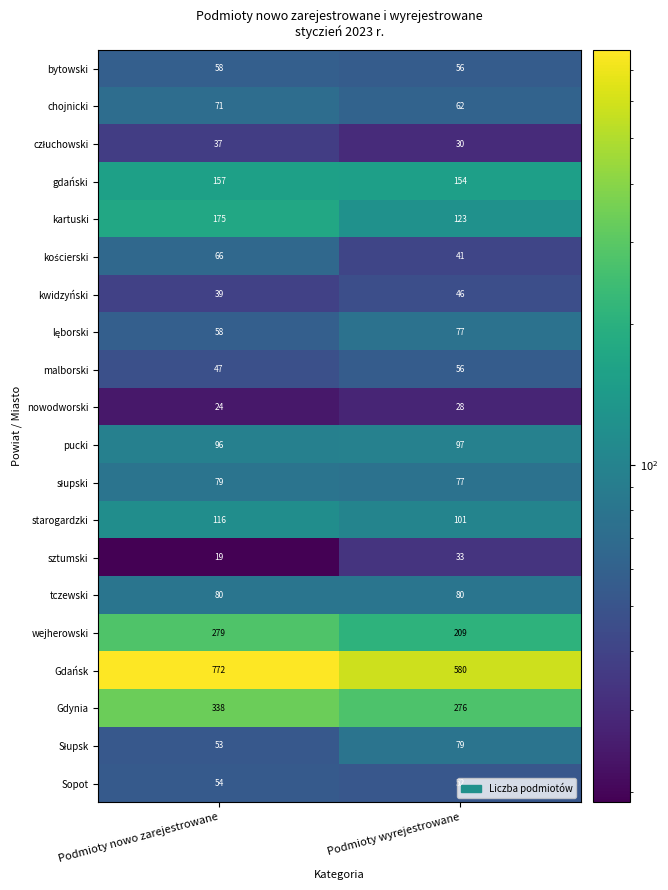

Which series has the largest range (max minus min)?

Gdańsk